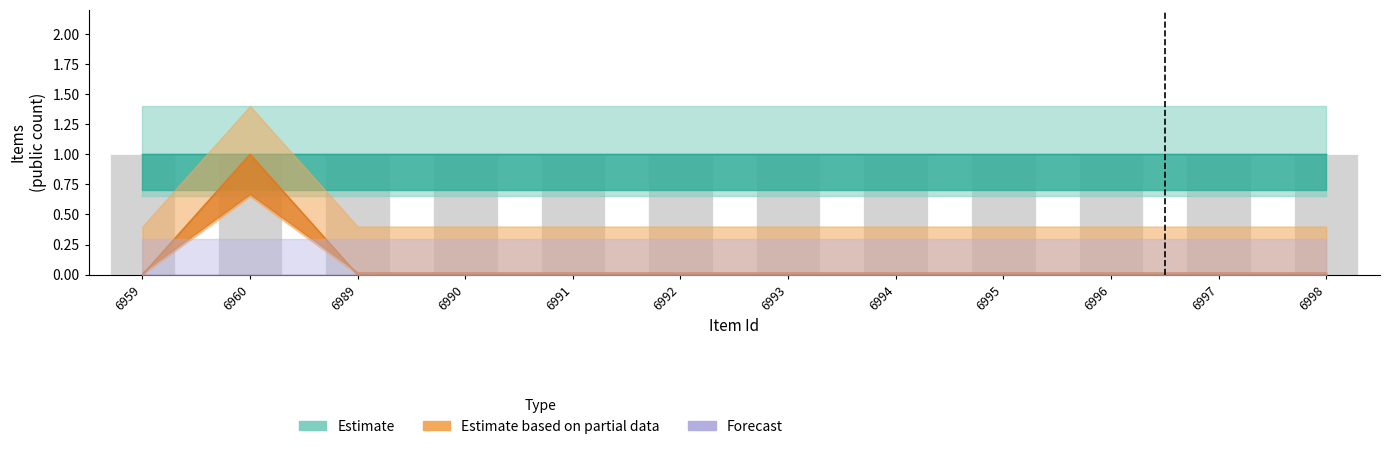

Which series changed the most between 6993 and 6994?

Estimate